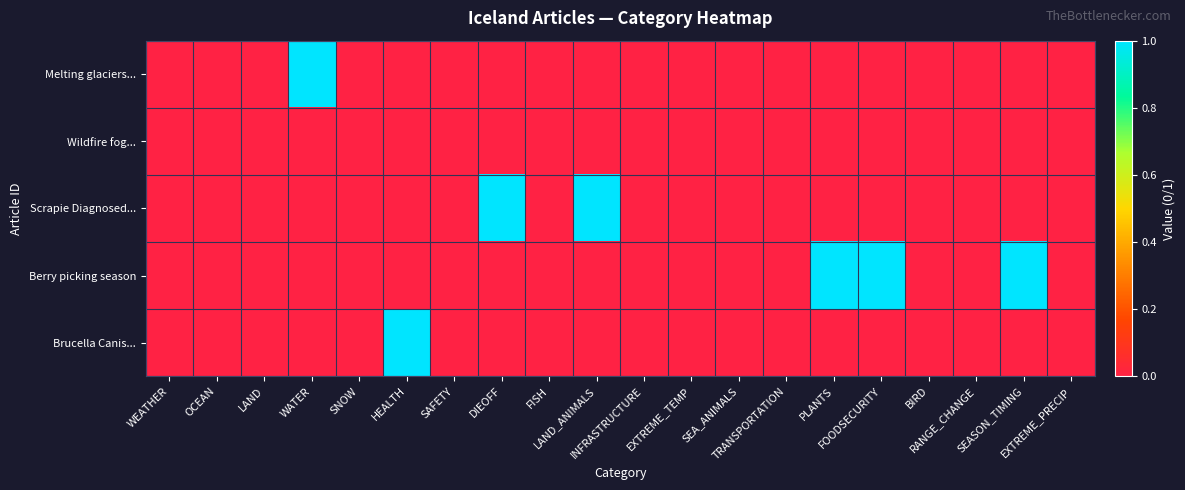

Reading left to right, extract all data points from this chart.

Melting glaciers...: WEATHER=0	OCEAN=0	LAND=0	WATER=1	SNOW=0	HEALTH=0	SAFETY=0	DIEOFF=0	FISH=0	LAND_ANIMALS=0	INFRASTRUCTURE=0	EXTREME_TEMP=0	SEA_ANIMALS=0	TRANSPORTATION=0	PLANTS=0	FOODSECURITY=0	BIRD=0	RANGE_CHANGE=0	SEASON_TIMING=0	EXTREME_PRECIP=0
Wildfire fog...: WEATHER=0	OCEAN=0	LAND=0	WATER=0	SNOW=0	HEALTH=0	SAFETY=0	DIEOFF=0	FISH=0	LAND_ANIMALS=0	INFRASTRUCTURE=0	EXTREME_TEMP=0	SEA_ANIMALS=0	TRANSPORTATION=0	PLANTS=0	FOODSECURITY=0	BIRD=0	RANGE_CHANGE=0	SEASON_TIMING=0	EXTREME_PRECIP=0
Scrapie Diagnosed...: WEATHER=0	OCEAN=0	LAND=0	WATER=0	SNOW=0	HEALTH=0	SAFETY=0	DIEOFF=1	FISH=0	LAND_ANIMALS=1	INFRASTRUCTURE=0	EXTREME_TEMP=0	SEA_ANIMALS=0	TRANSPORTATION=0	PLANTS=0	FOODSECURITY=0	BIRD=0	RANGE_CHANGE=0	SEASON_TIMING=0	EXTREME_PRECIP=0
Berry picking season: WEATHER=0	OCEAN=0	LAND=0	WATER=0	SNOW=0	HEALTH=0	SAFETY=0	DIEOFF=0	FISH=0	LAND_ANIMALS=0	INFRASTRUCTURE=0	EXTREME_TEMP=0	SEA_ANIMALS=0	TRANSPORTATION=0	PLANTS=1	FOODSECURITY=1	BIRD=0	RANGE_CHANGE=0	SEASON_TIMING=1	EXTREME_PRECIP=0
Brucella Canis...: WEATHER=0	OCEAN=0	LAND=0	WATER=0	SNOW=0	HEALTH=1	SAFETY=0	DIEOFF=0	FISH=0	LAND_ANIMALS=0	INFRASTRUCTURE=0	EXTREME_TEMP=0	SEA_ANIMALS=0	TRANSPORTATION=0	PLANTS=0	FOODSECURITY=0	BIRD=0	RANGE_CHANGE=0	SEASON_TIMING=0	EXTREME_PRECIP=0